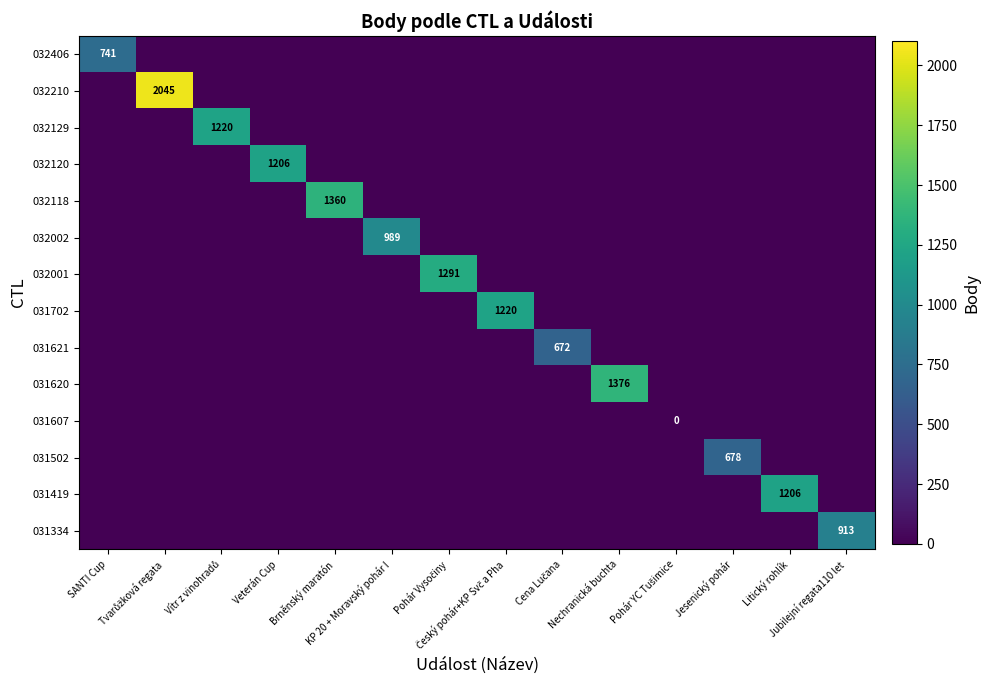

What is the spread (max minus min) of values at Nechranická buchta?

1376